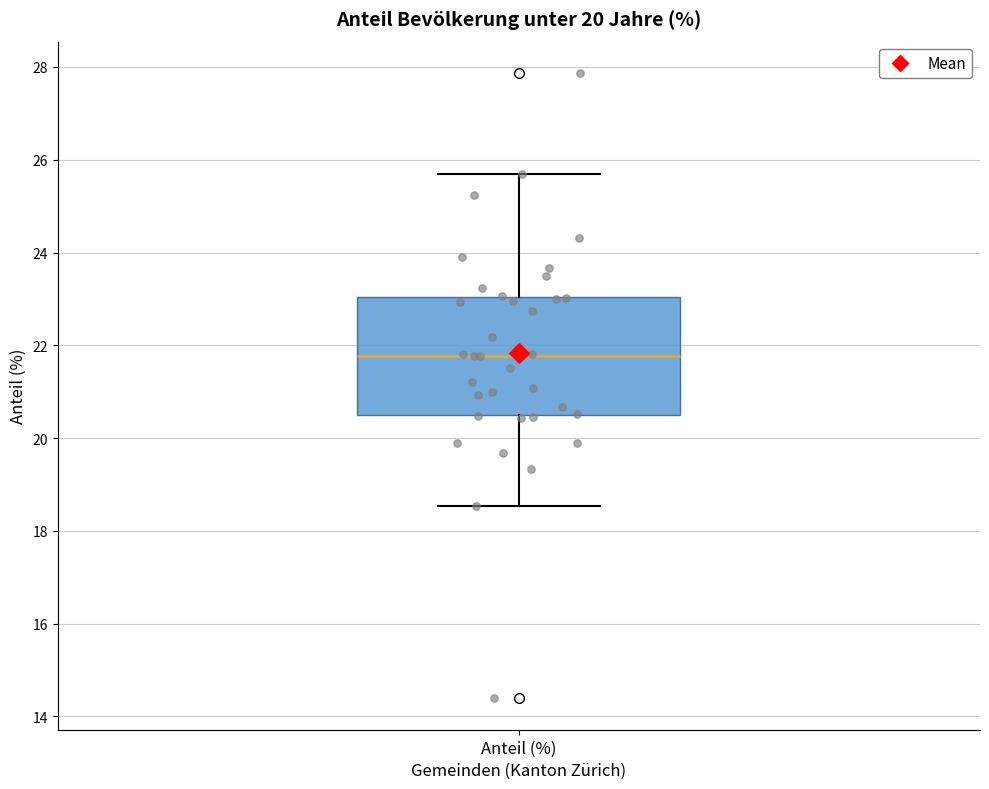

Where does the lower whisker of the box for Anteil (%) end on the y-axis? The values are not printed on the chart, so give them approximately, as read against the axis.

18.6